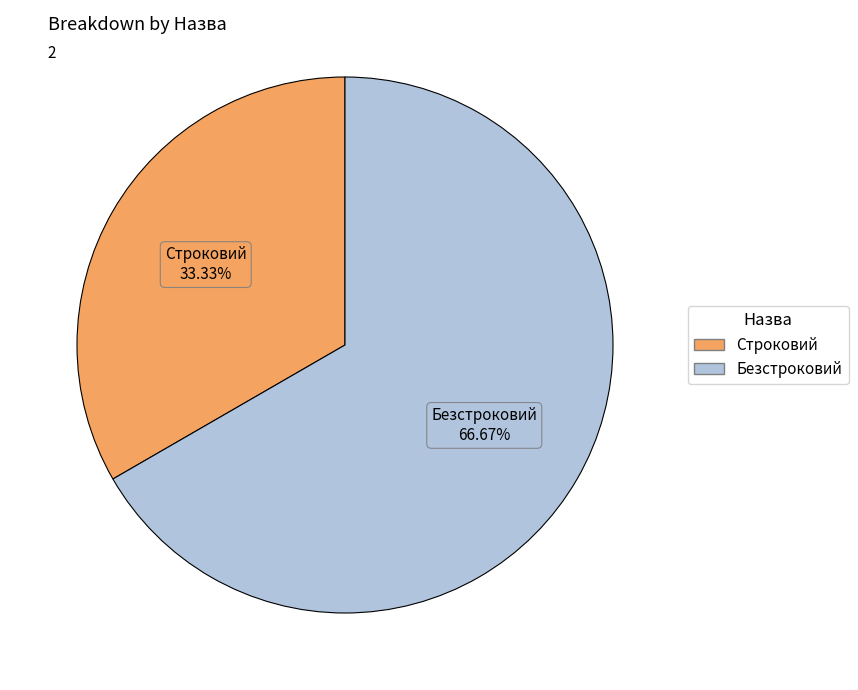

True or false: Строковий accounts for 33% of the total.

True